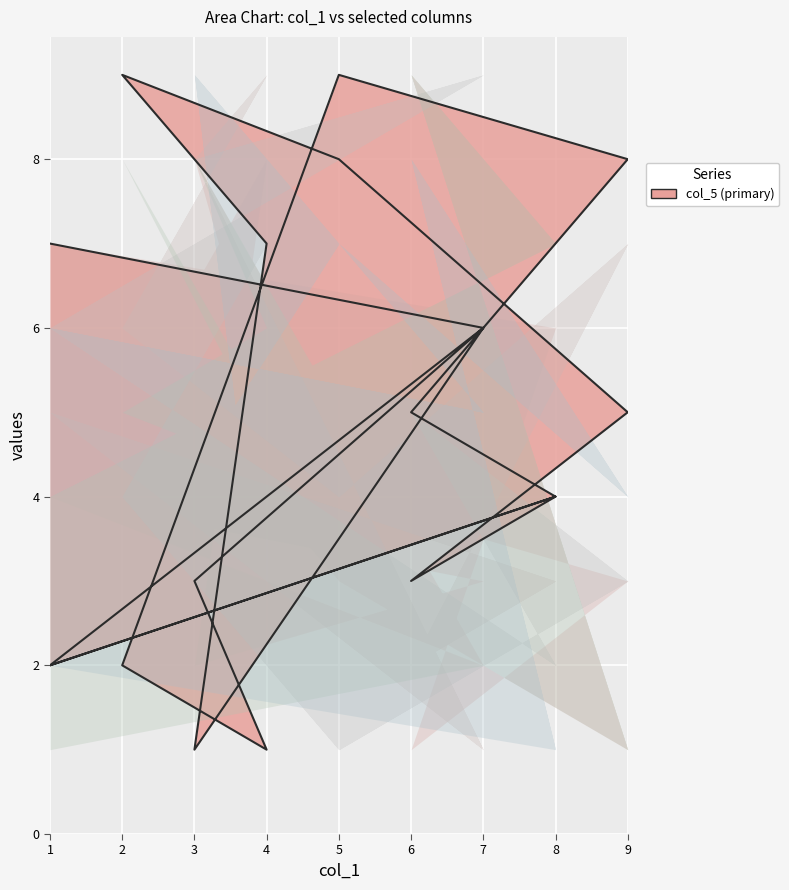

At which label does col_4 first exceed 5?

6